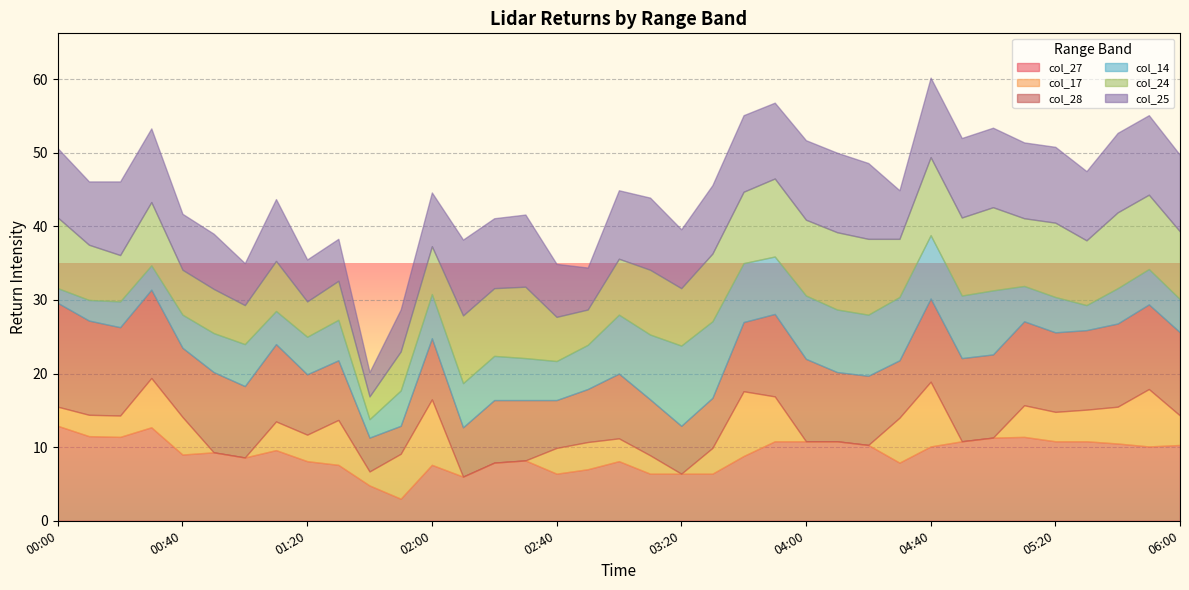

What is the label of the 36th point from the right?

00:10